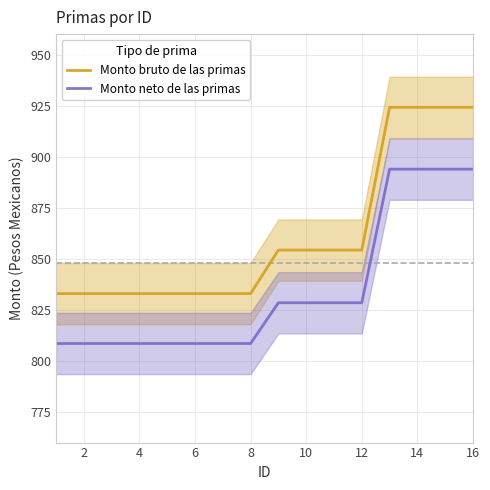

True or false: Monto neto de las primas and Monto bruto de las primas intersect in this chart.

False